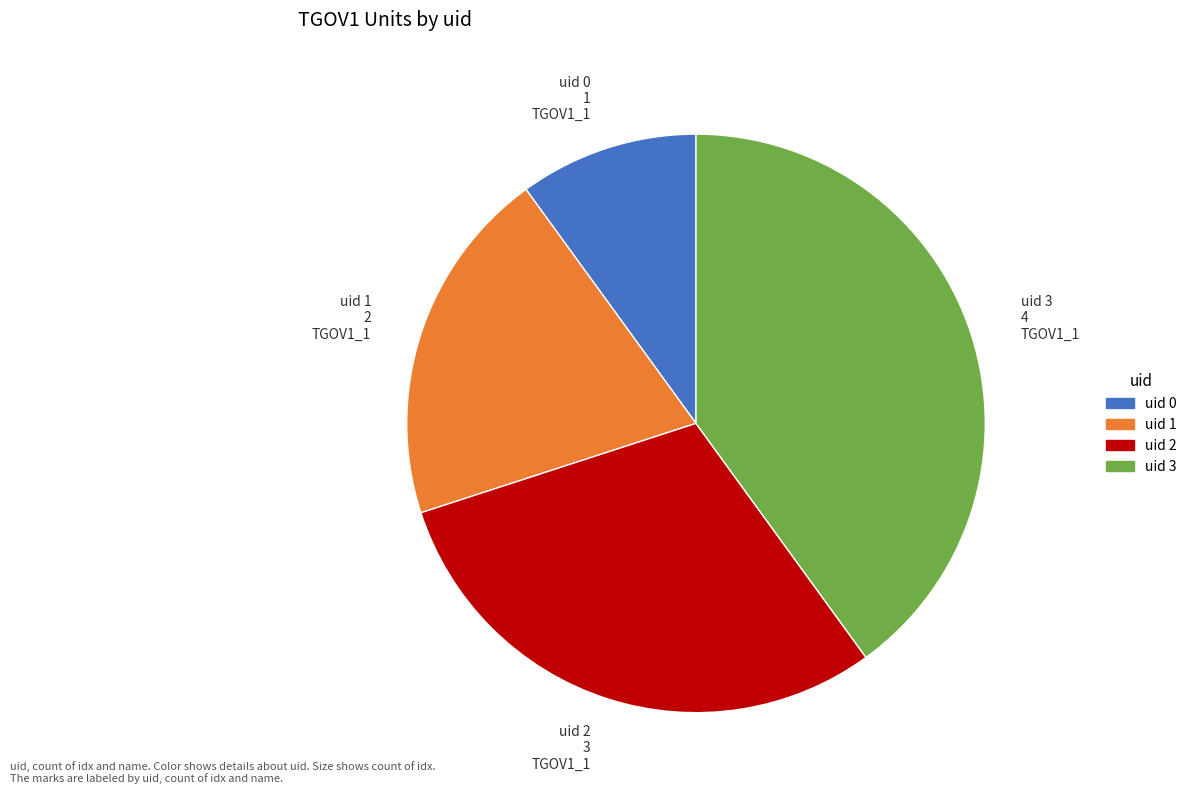

Approximately how many times larger is the value at uid 1 compared to uid 2?

0.7